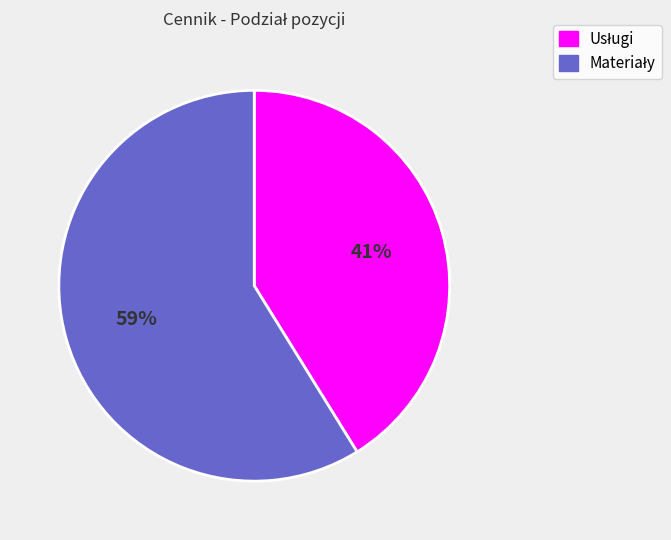

How many segments does this pie chart have?

2